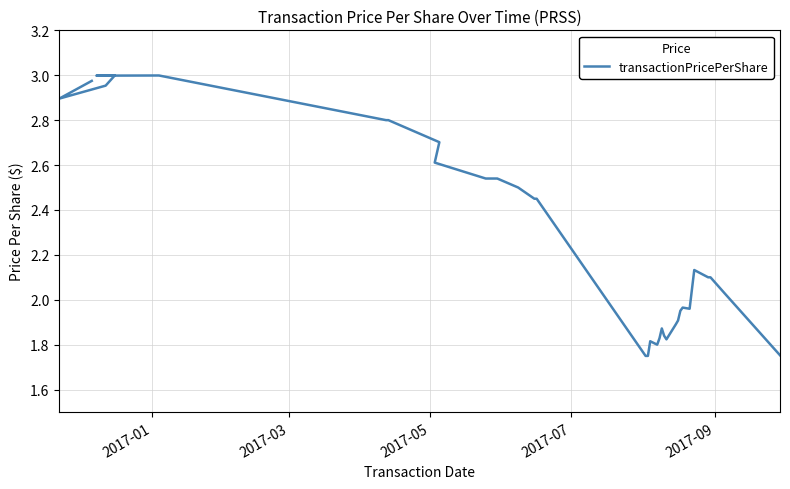

How many distinct data groups are displayed?

1